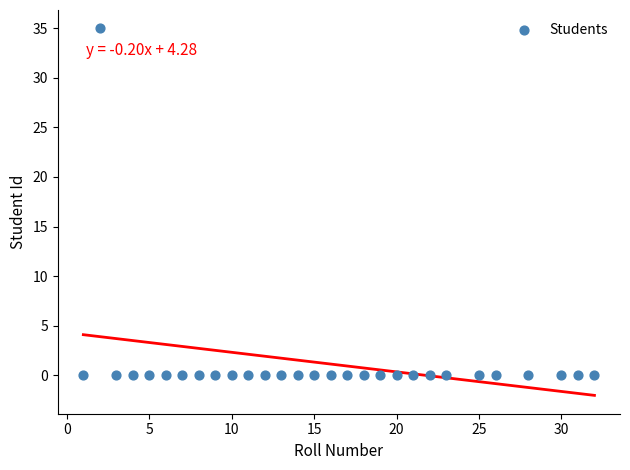

Count the number of points in this scatter plot.

29